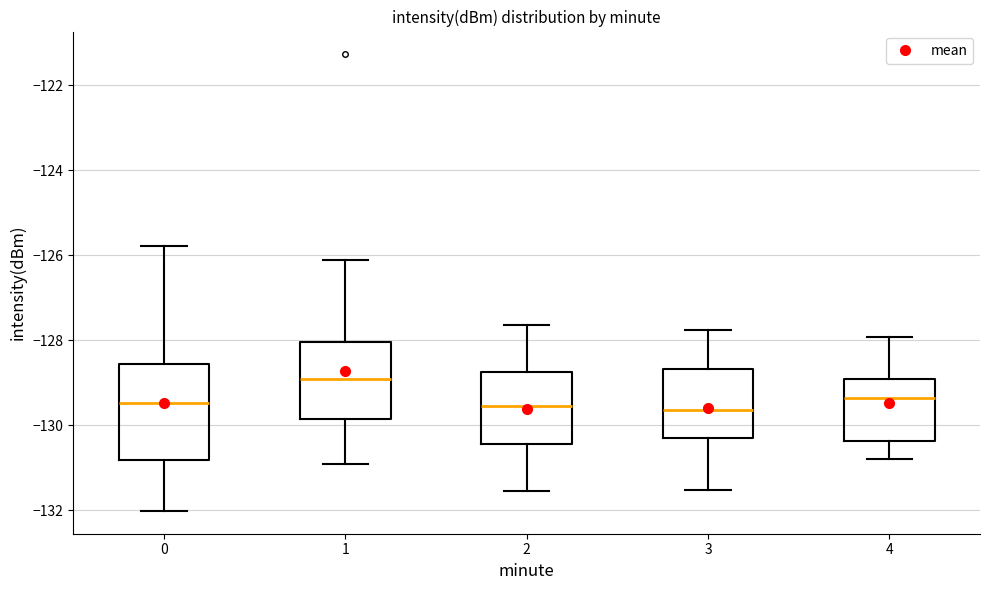

Which box is the tallest, from its lower edge to its upper edge?

0